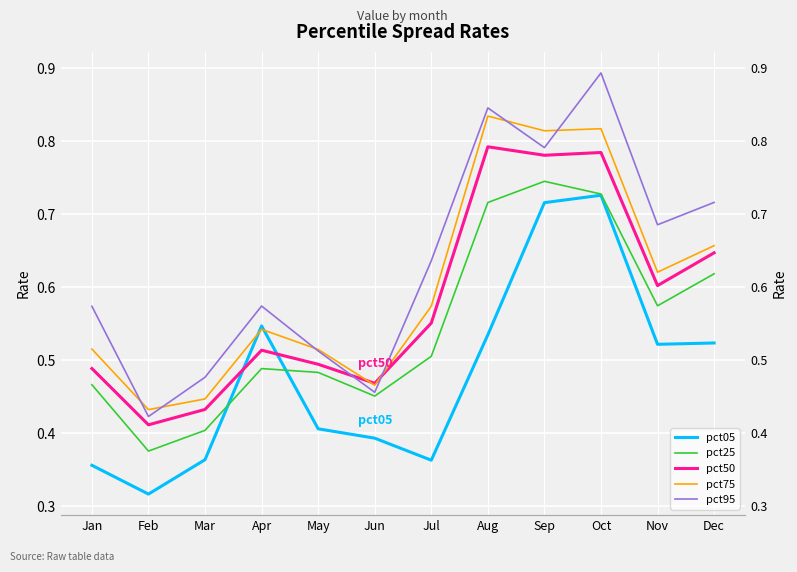

Is it true that pct95 equals 0.9 at Oct?

True